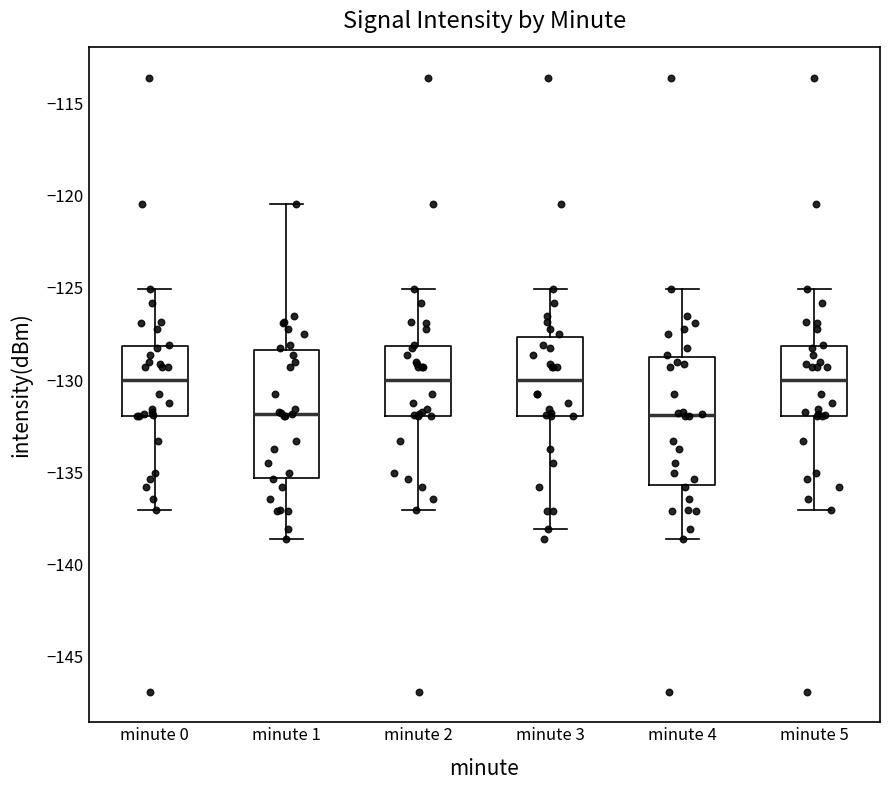

Where is the upper edge of the box for minute 1 on the y-axis? The values are not printed on the chart, so give them approximately, as read against the axis.

-128.5